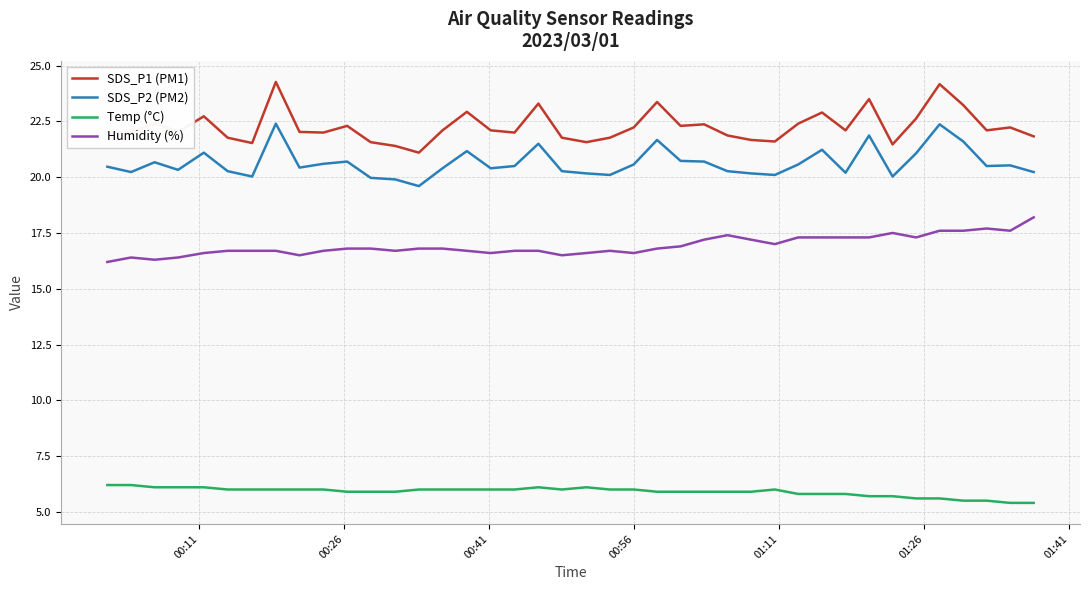

True or false: SDS_P2 (PM2) and Humidity (%) intersect in this chart.

False